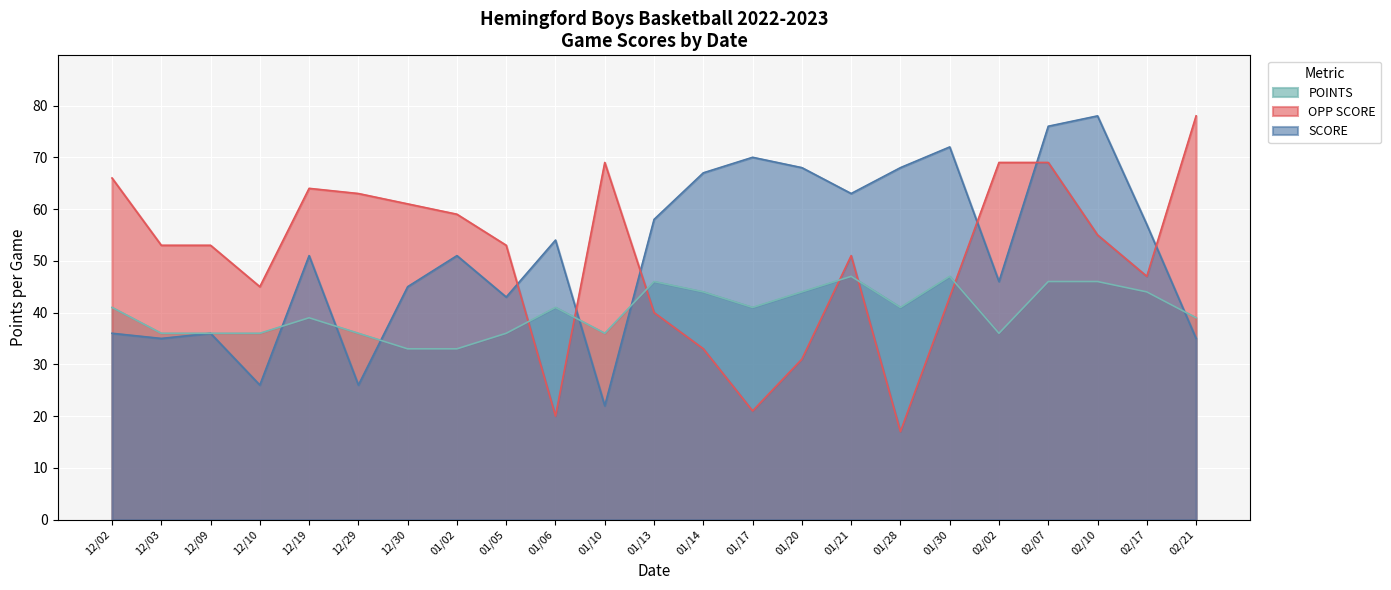

What position from the right is 12/02?

23